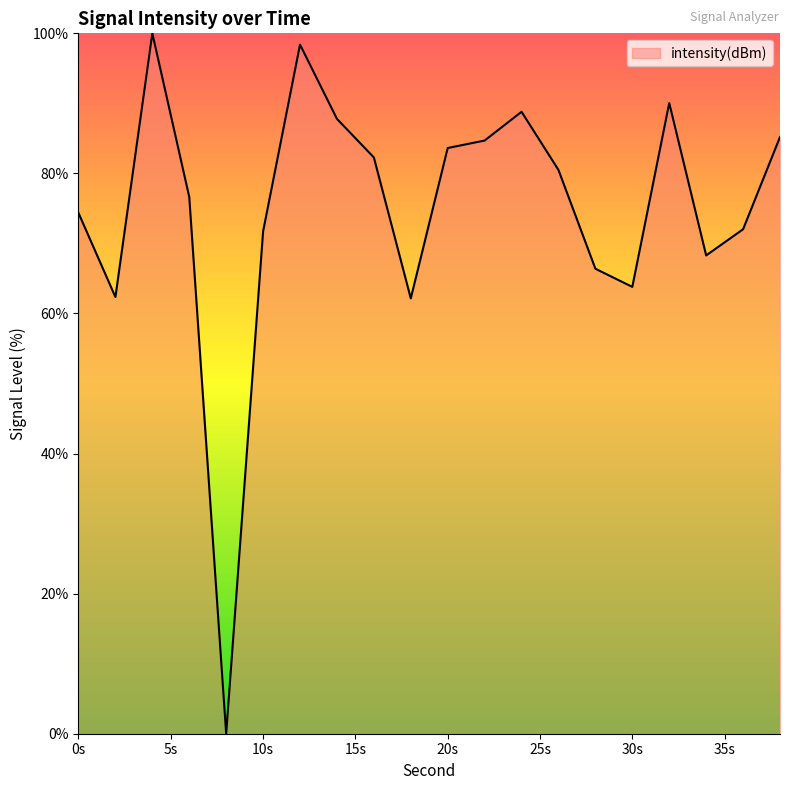

What is the greatest value displayed?

100.0